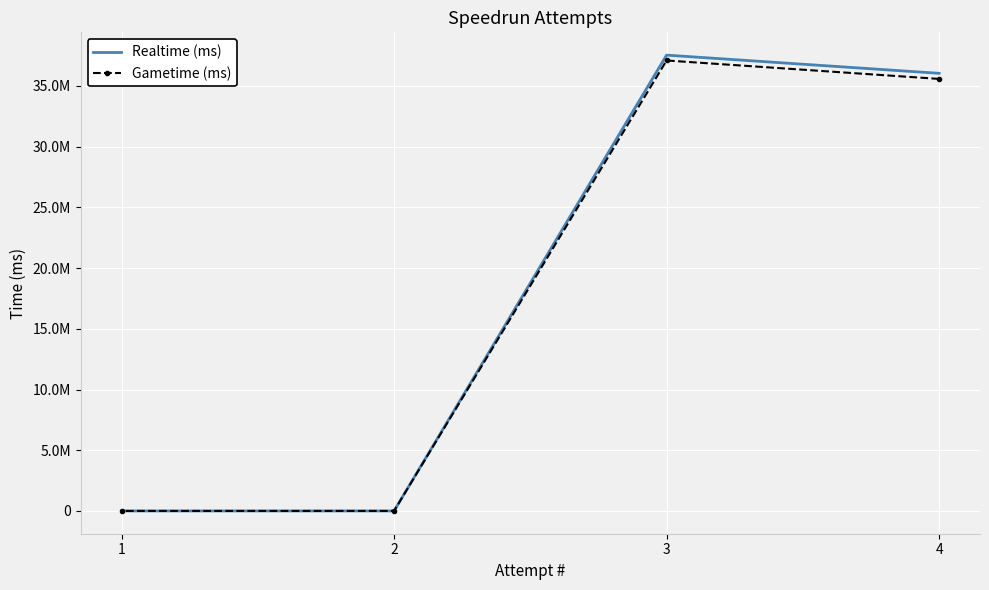

At which category does the chart reach its peak across all series?

3